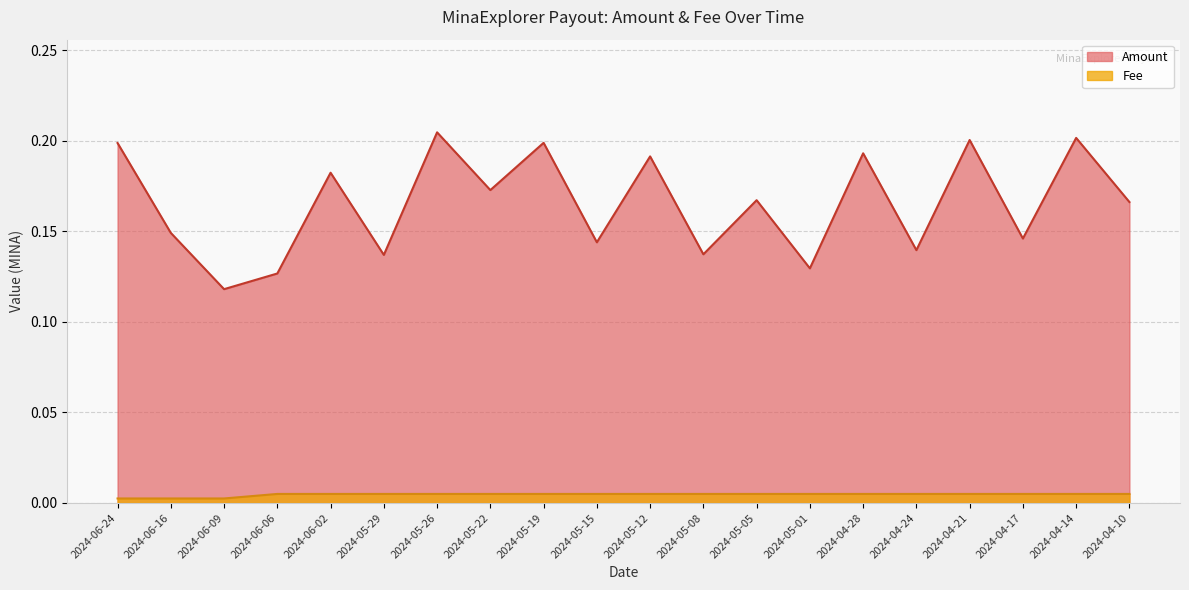

At which category is the sum across all series the highest?

2024-05-26